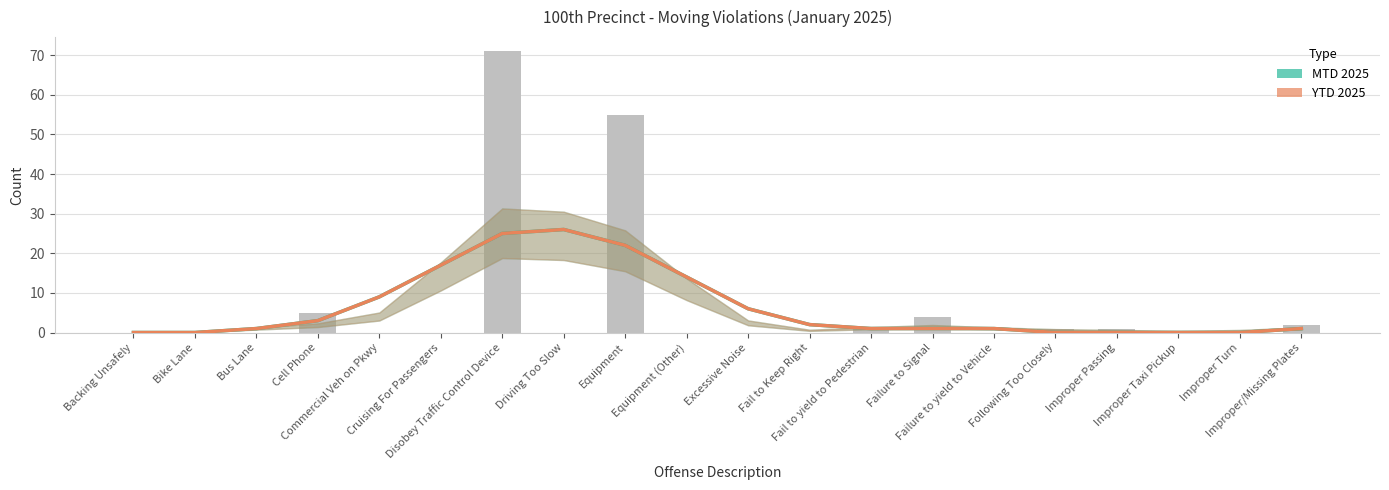

What are all the series names shown in the legend?

MTD 2025, YTD 2025